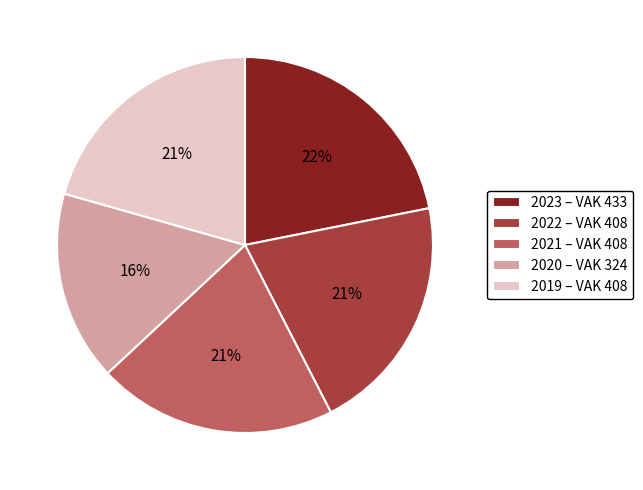

Is there any slice that represents more than half of the pie?

No